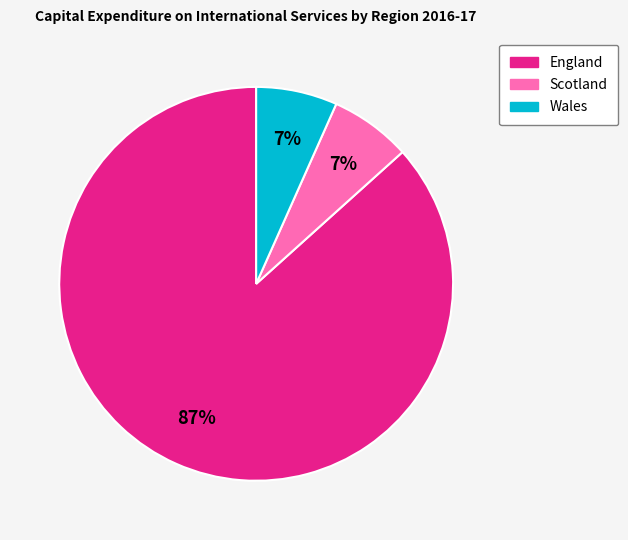

Does any single category account for the majority?

Yes